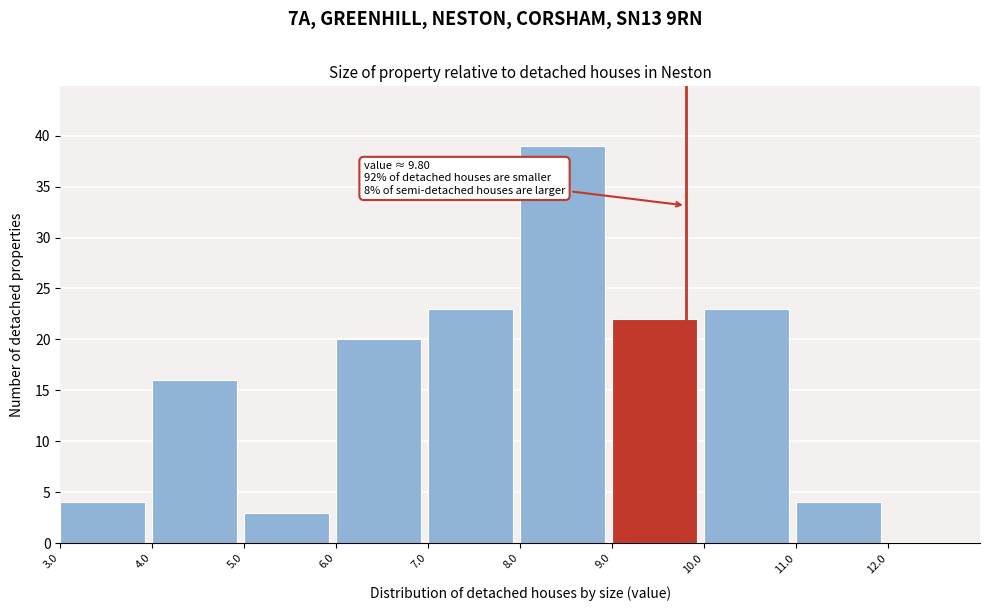

Over which range of the x-axis is the bar tallest?

8 to 9